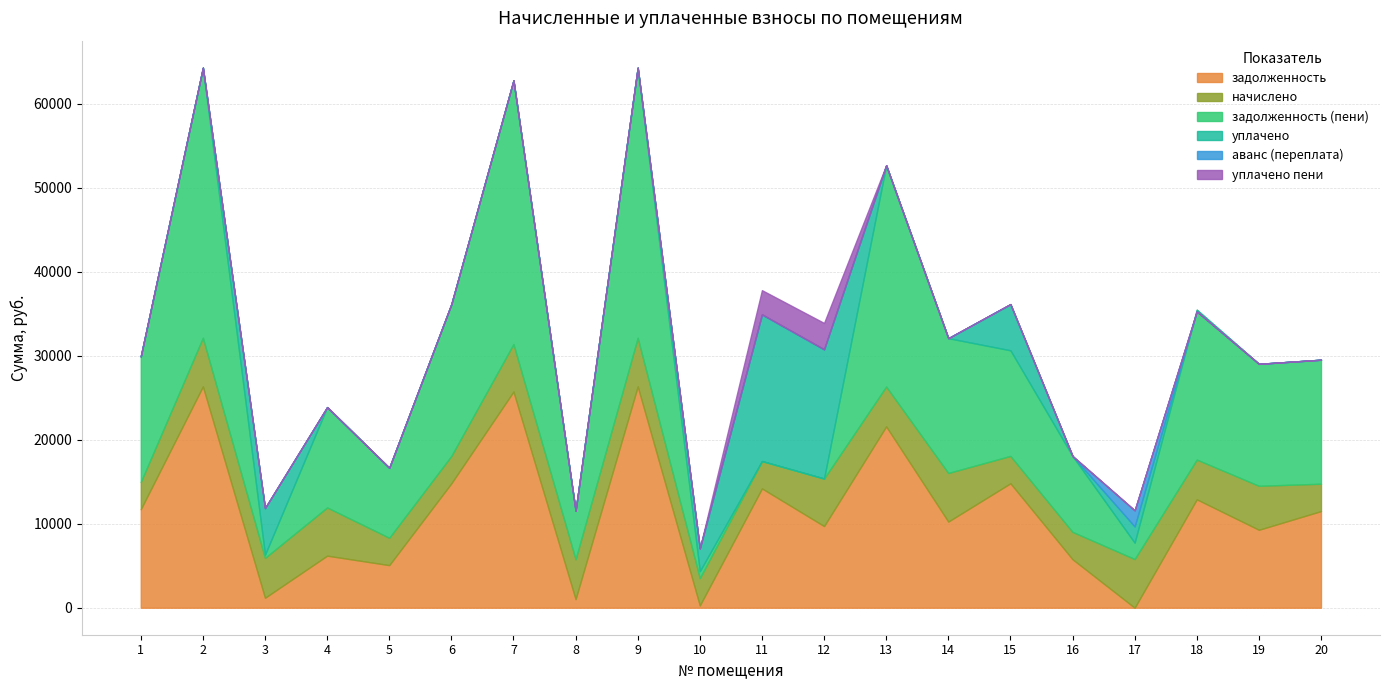

What is the average value of the задолженность (пени) series?

13449.6